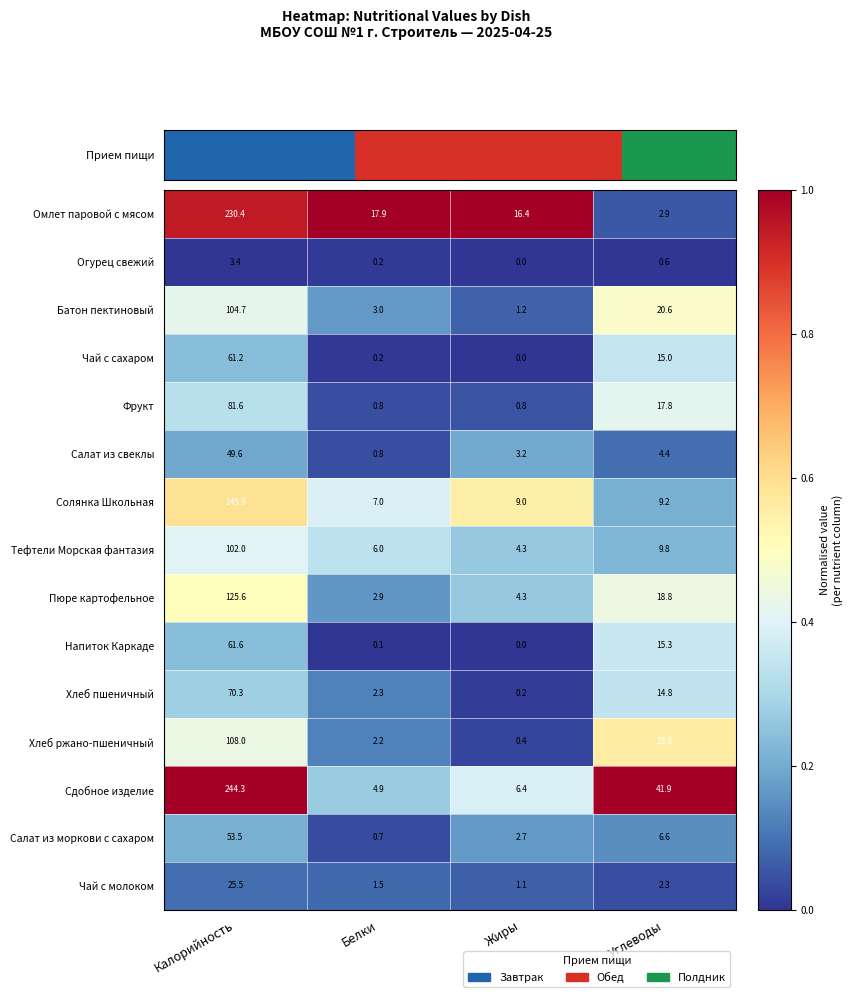

Which series has the widest spread of values?

Сдобное изделие